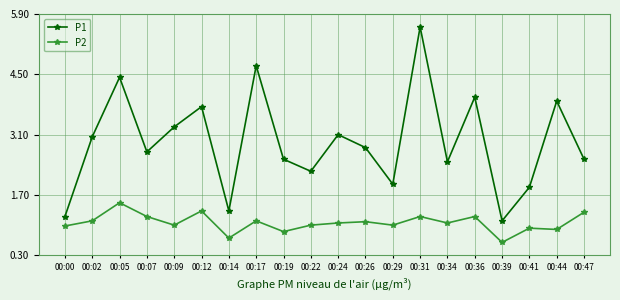

At 00:34, list the series in order from smallest to largest.

P2, P1